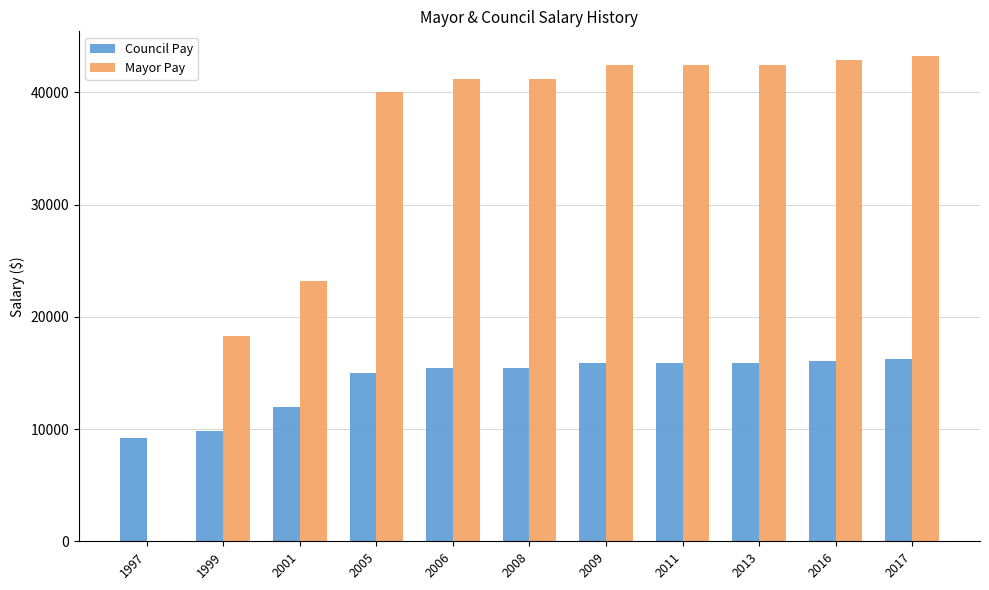

What value does the Mayor Pay series have at 2001?

23200.0